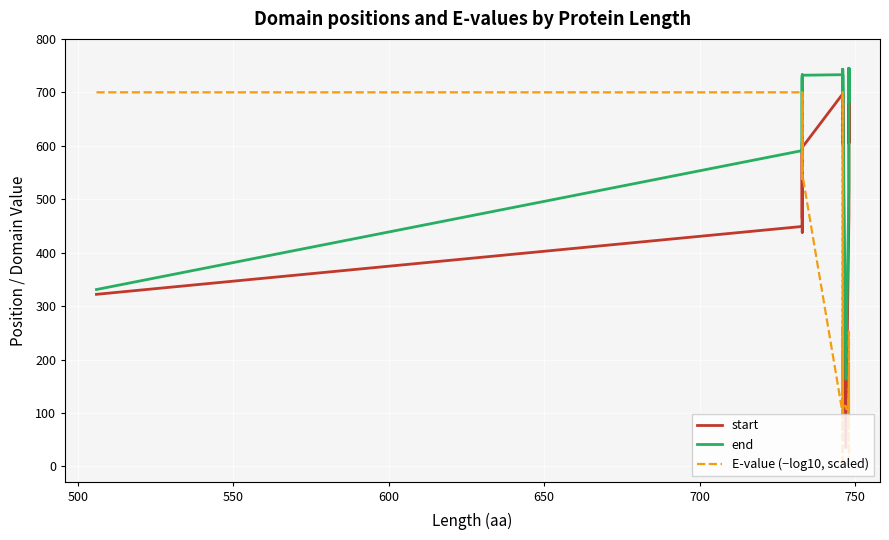

How many values in the E-value (−log10, scaled) series exceed 153?

15